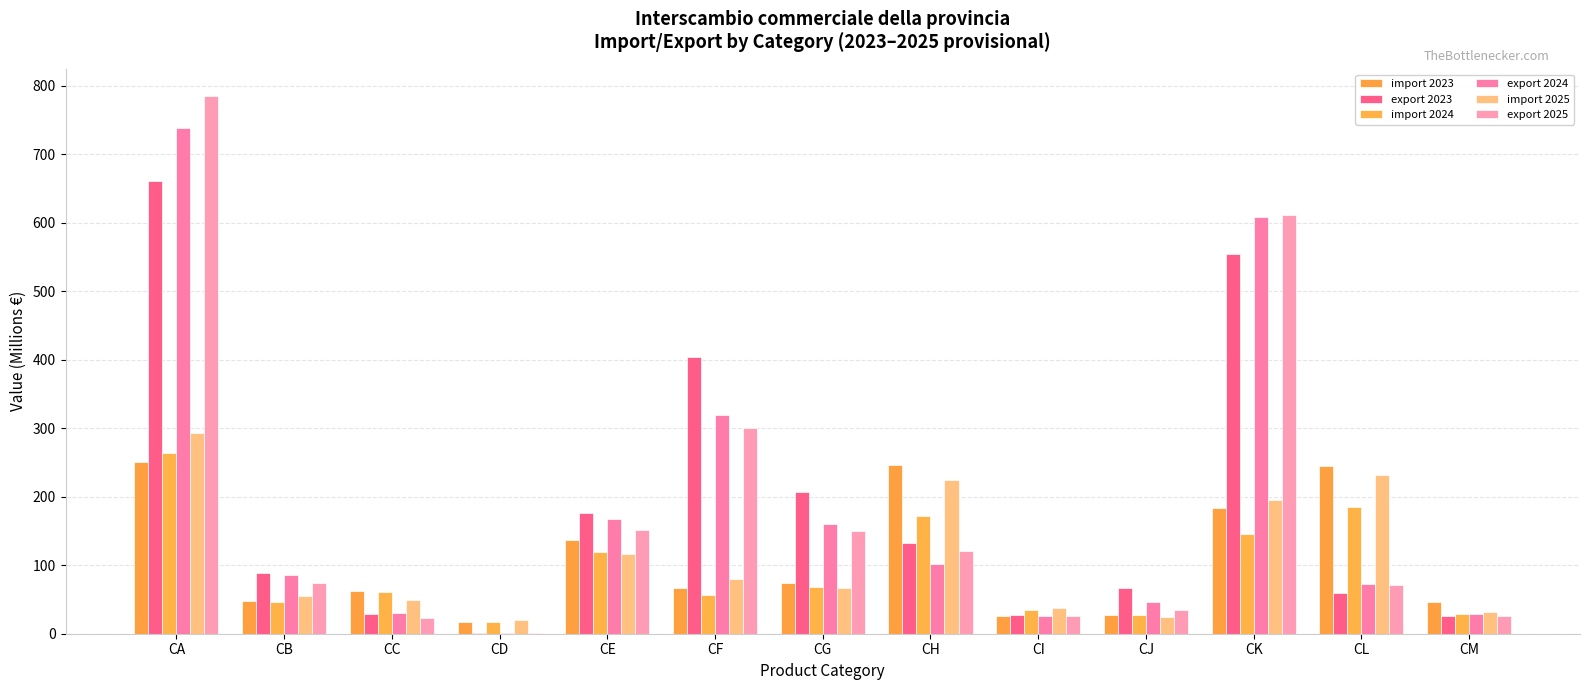

Reading left to right, extract all data points from this chart.

import 2023: CA=250.2	CB=48.4	CC=62.2	CD=16.7	CE=136.4	CF=66.9	CG=74.3	CH=246.1	CI=26.4	CJ=26.9	CK=183.9	CL=245.1	CM=46.4
export 2023: CA=661.6	CB=88.1	CC=29.1	CD=0.7	CE=176.6	CF=403.5	CG=206.7	CH=133.1	CI=26.8	CJ=66.5	CK=553.8	CL=59.9	CM=25.8
import 2024: CA=263.5	CB=46.2	CC=60.9	CD=17.5	CE=120.0	CF=56.5	CG=68.8	CH=172.6	CI=35.3	CJ=27.9	CK=145.0	CL=185.4	CM=28.6
export 2024: CA=738.5	CB=86.4	CC=29.6	CD=0.9	CE=167.5	CF=320.1	CG=160.0	CH=101.8	CI=25.9	CJ=46.6	CK=607.8	CL=73.3	CM=28.7
import 2025: CA=292.9	CB=55.3	CC=48.9	CD=20.7	CE=117.1	CF=80.1	CG=66.4	CH=224.6	CI=37.6	CJ=25.1	CK=195.2	CL=232.2	CM=32.2
export 2025: CA=785.4	CB=74.7	CC=23.5	CD=1.0	CE=151.6	CF=300.0	CG=150.2	CH=121.2	CI=26.6	CJ=34.6	CK=611.1	CL=71.5	CM=25.2